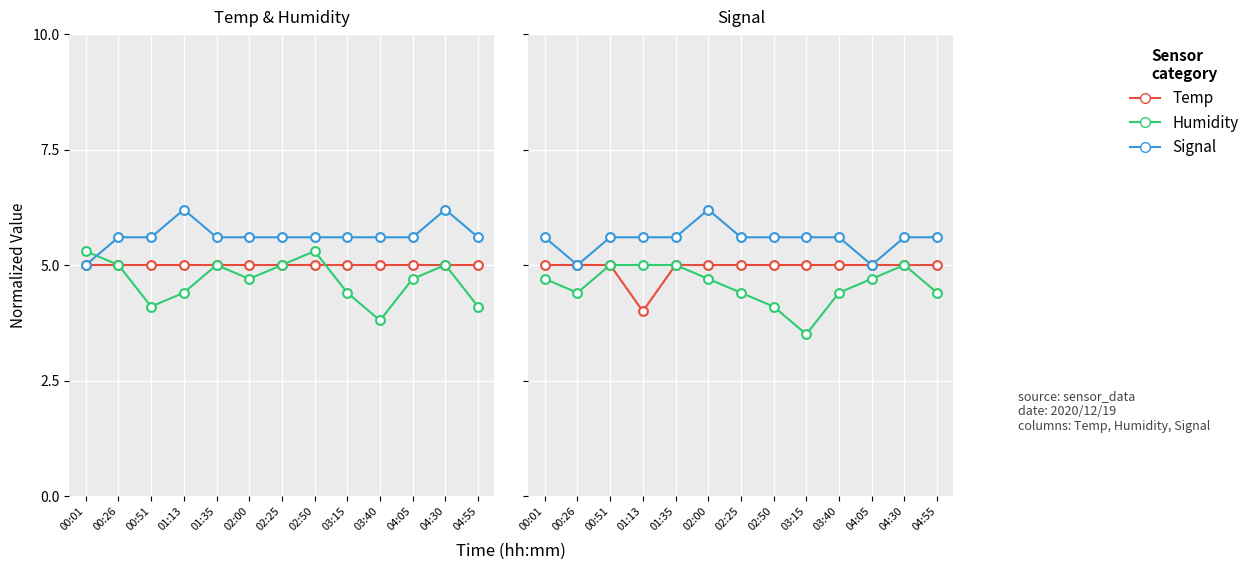

What are all the series names shown in the legend?

Temp, Humidity, Signal